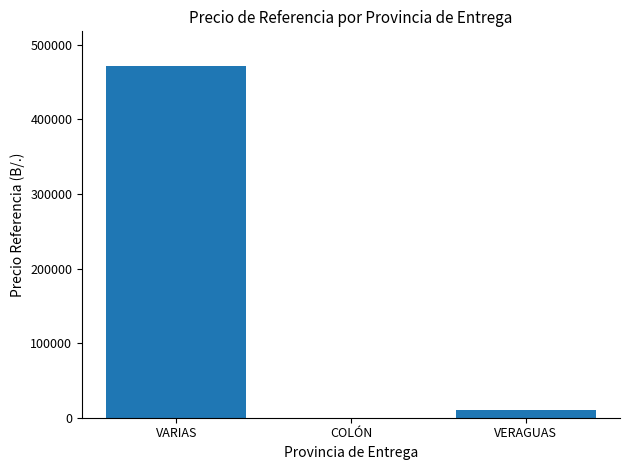

Reading left to right, what are all the values shown in this chart?

470920.0	203.8	10949.4